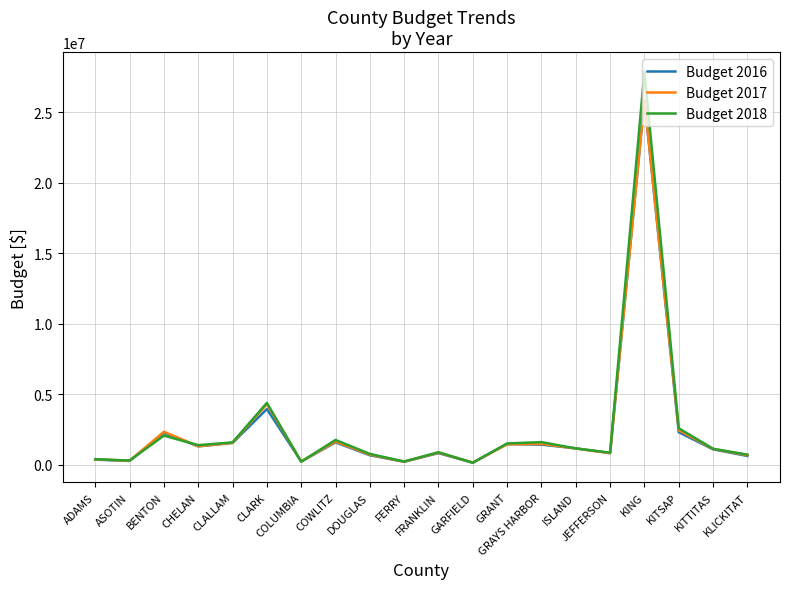

Which series has the largest range (max minus min)?

Budget 2018